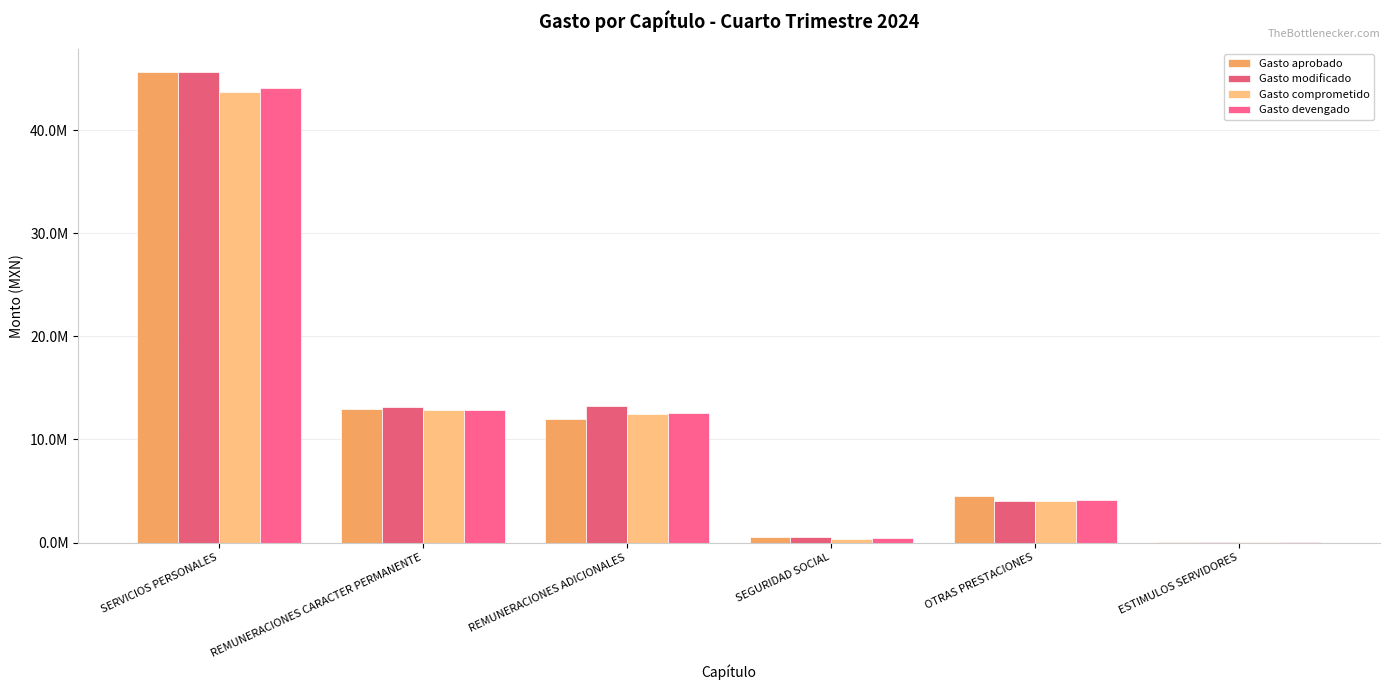

Read the Gasto comprometido value at ESTIMULOS SERVIDORES.

54400.0